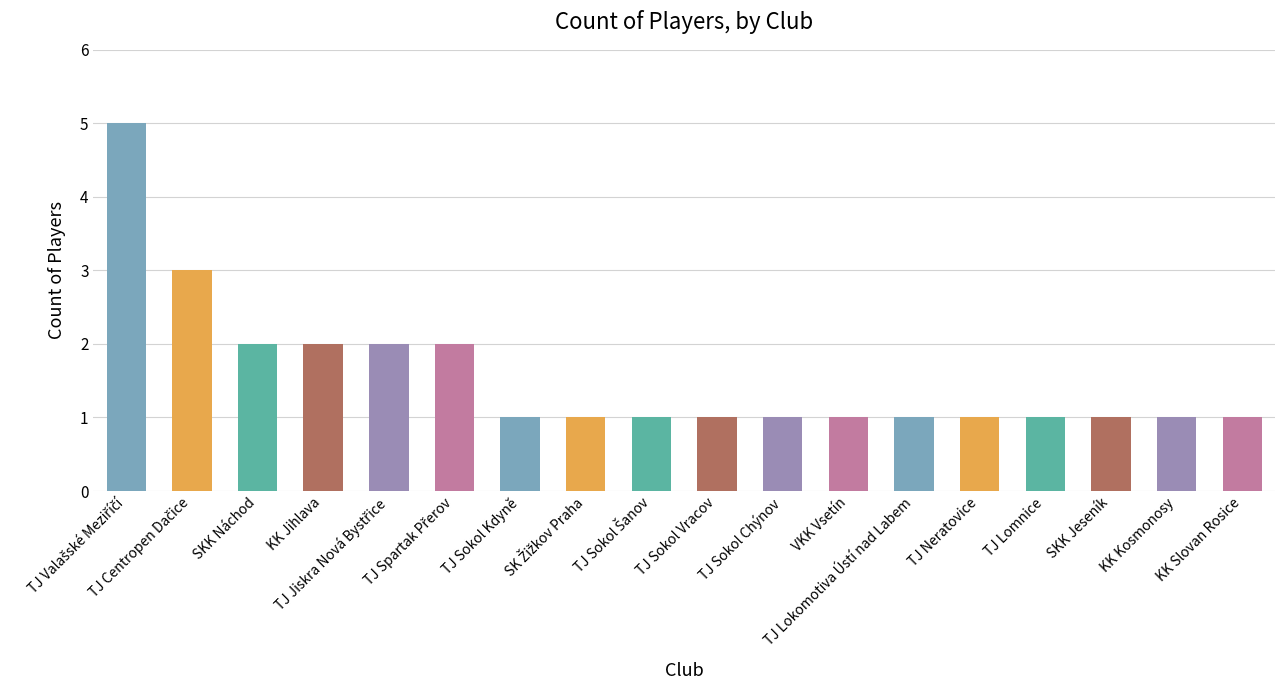

What is the value of the 11th bar from the left?

1